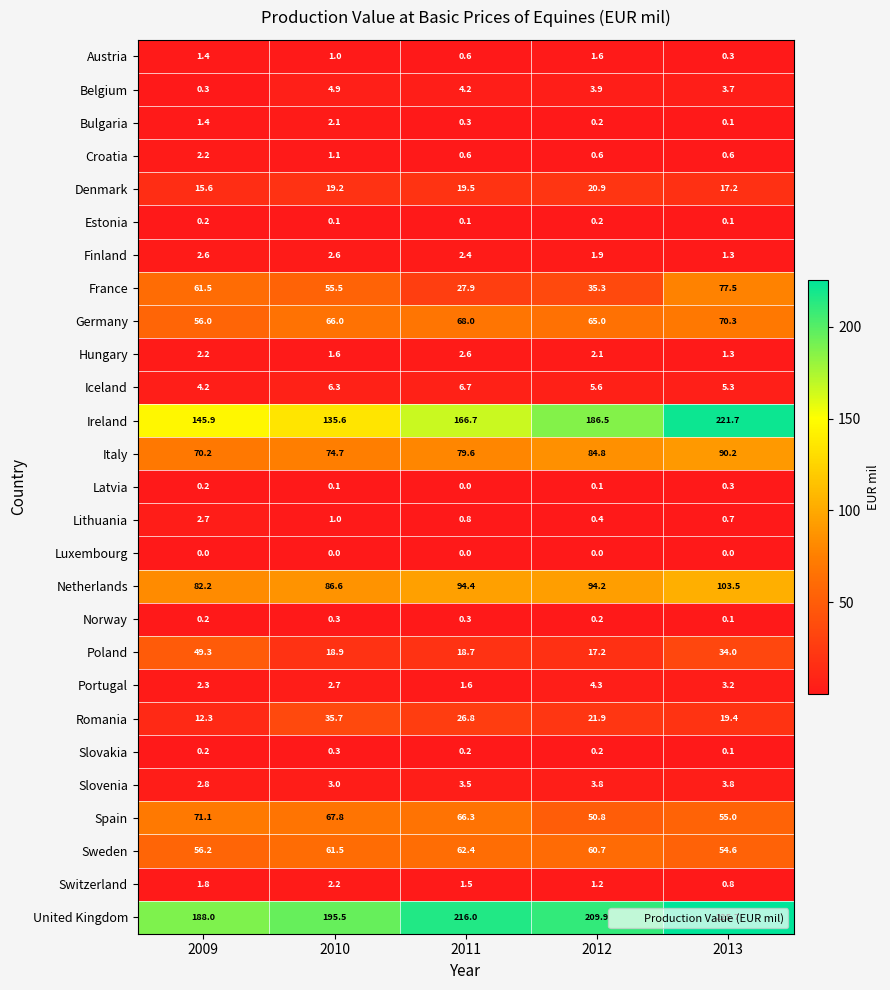

What is the difference between the second highest and minimum values in the Lithuania series?

0.6